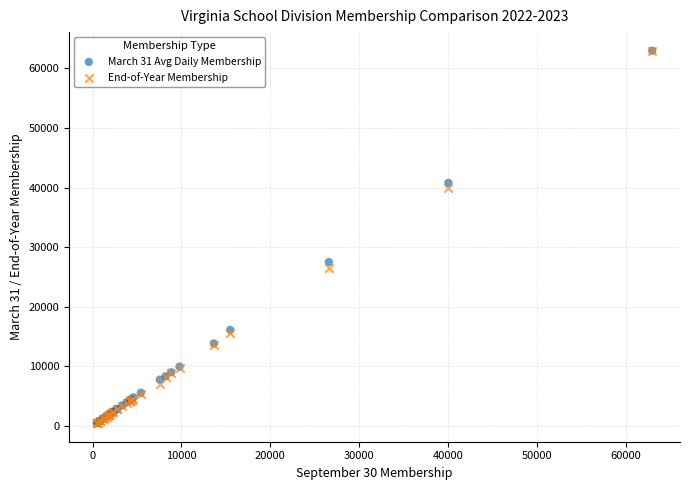

In the End-of-Year Membership series, what Y value is closest to 31648?

26566.0